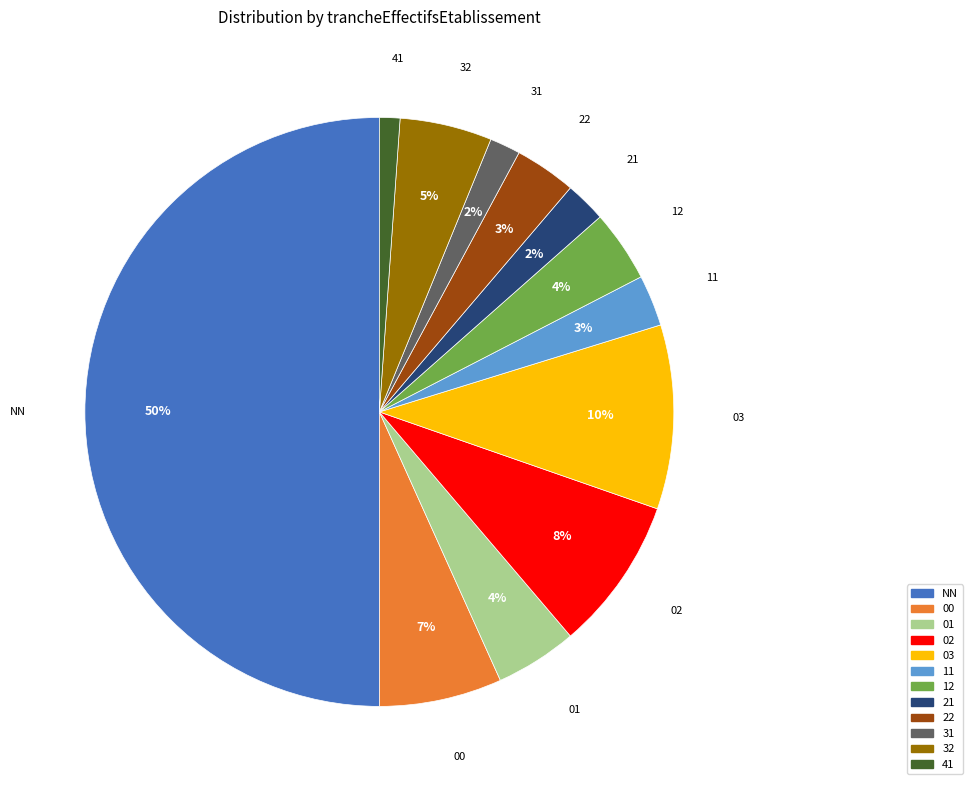

Does 12 account for over 50% of the chart?

No